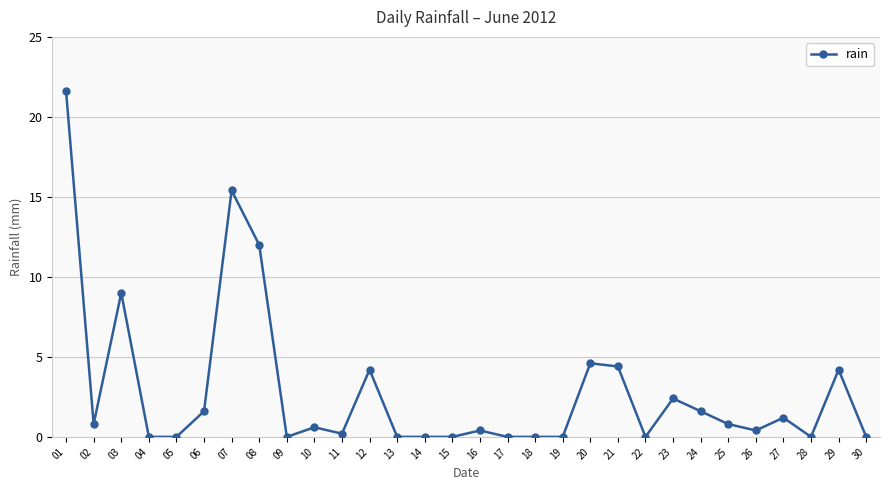

Reading left to right, what are all the values shown in this chart?

01=21.6	02=0.8	03=9.0	04=0.0	05=0.0	06=1.6	07=15.4	08=12.0	09=0.0	10=0.6	11=0.2	12=4.2	13=0.0	14=0.0	15=0.0	16=0.4	17=0.0	18=0.0	19=0.0	20=4.6	21=4.4	22=0.0	23=2.4	24=1.6	25=0.8	26=0.4	27=1.2	28=0.0	29=4.2	30=0.0